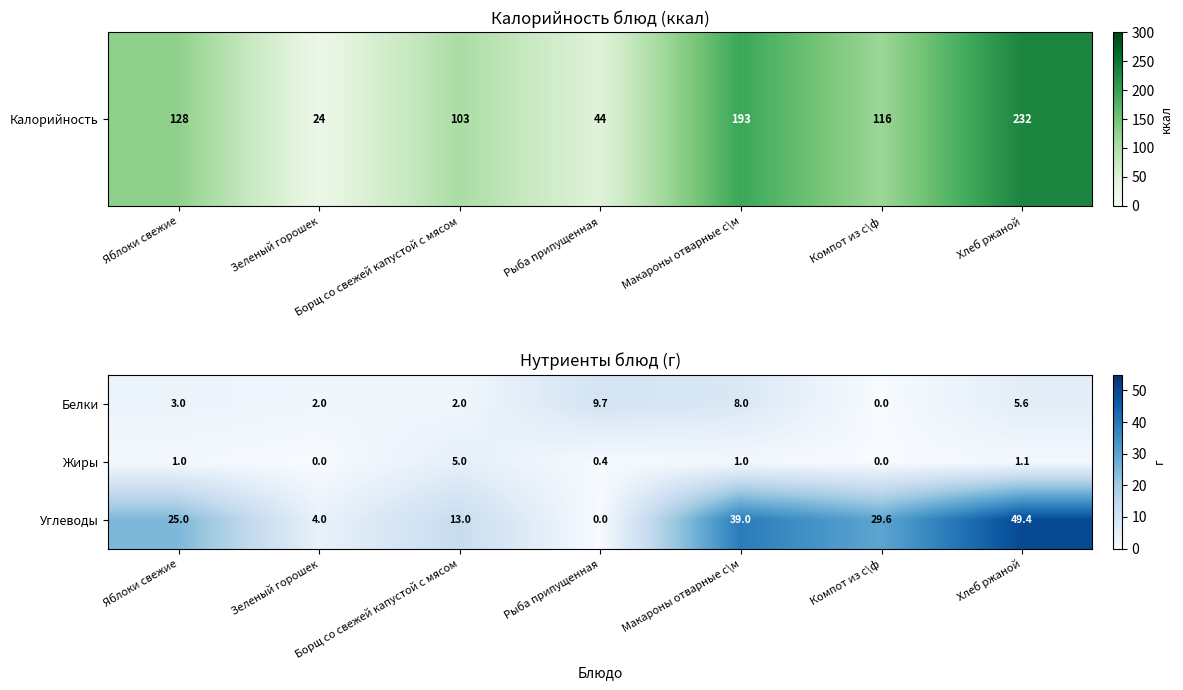

What is the difference between the highest and lowest values at Компот из с\ф?

29.6